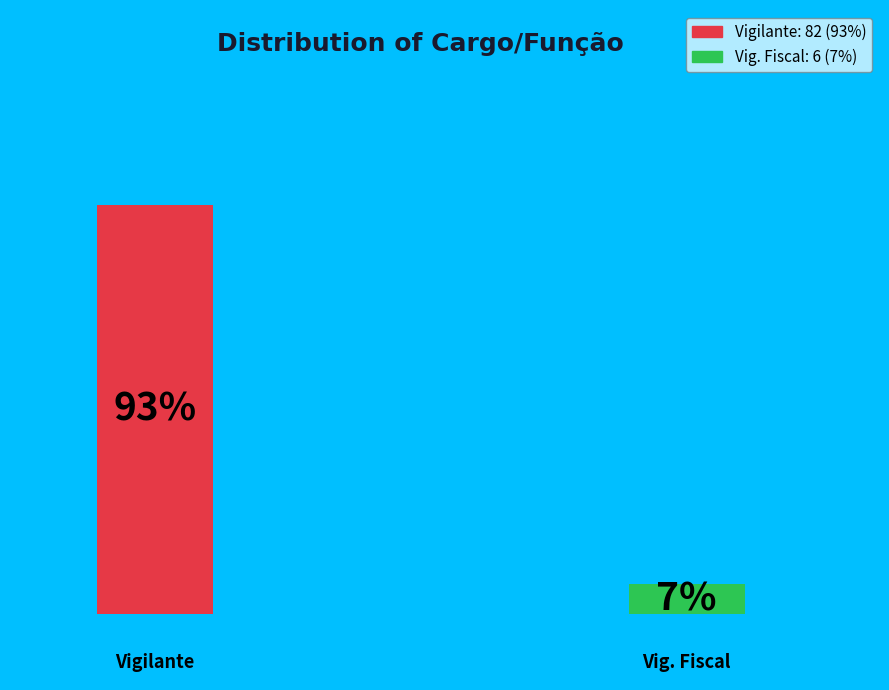

Count the number of slices in the pie.

2